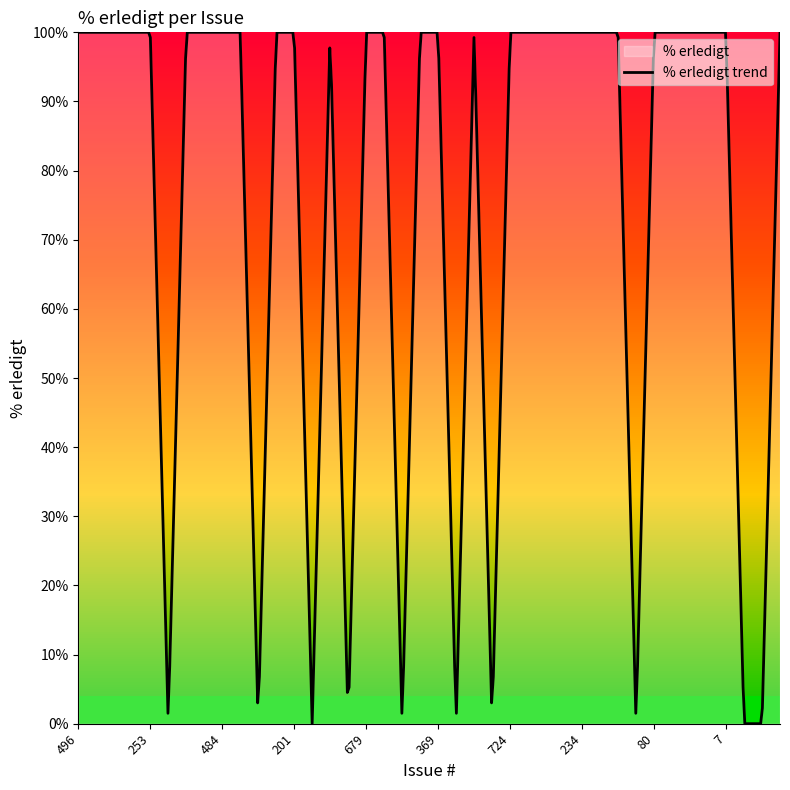

What position from the right is 604?

31